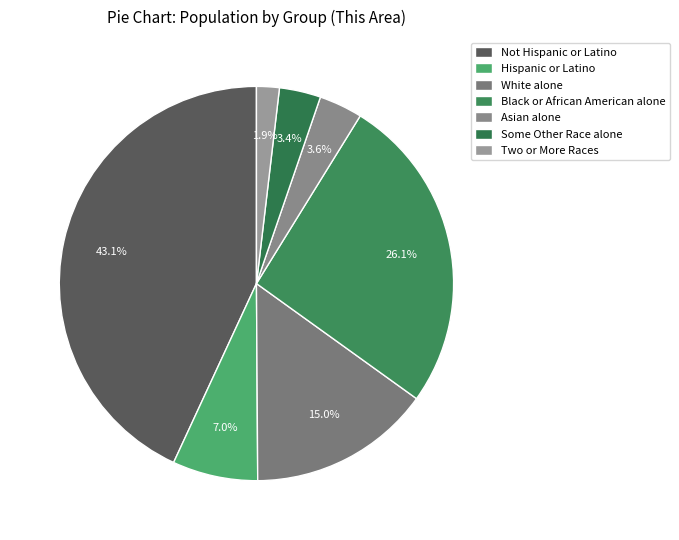

How many segments does this pie chart have?

7